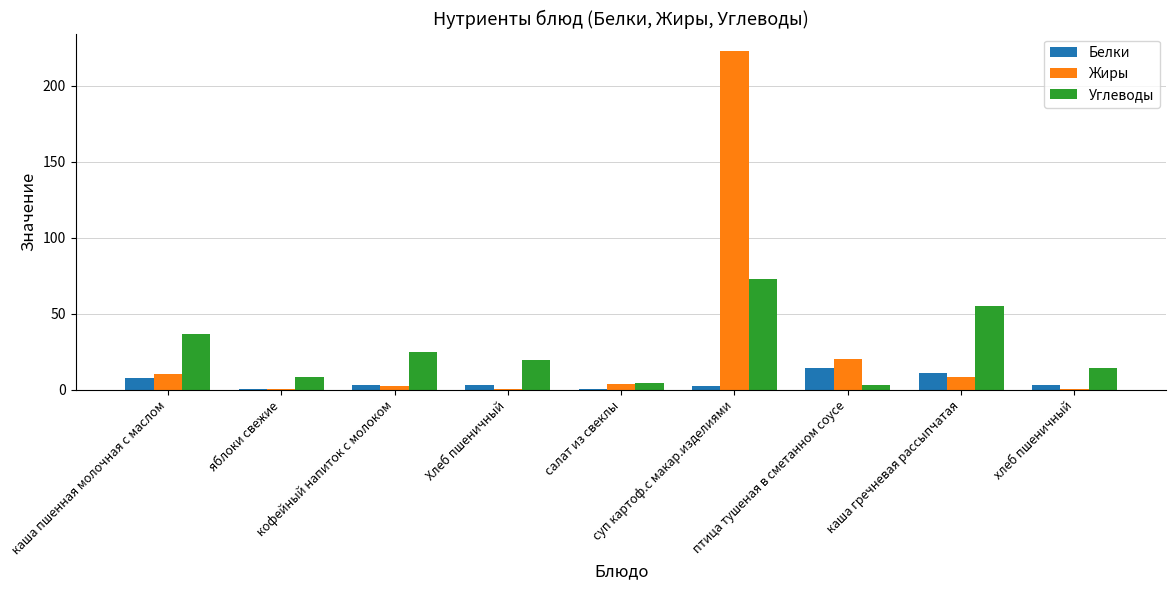

What is the maximum value shown in the chart?

223.2